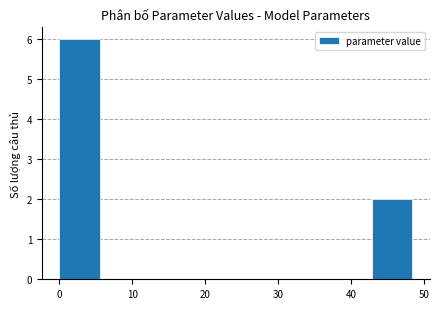

What is the height of the bar covering 43 to 49 on the x-axis? Neither the bar edges nor the heights are printed on the chart, so give them approximately, as read against the axes.

2